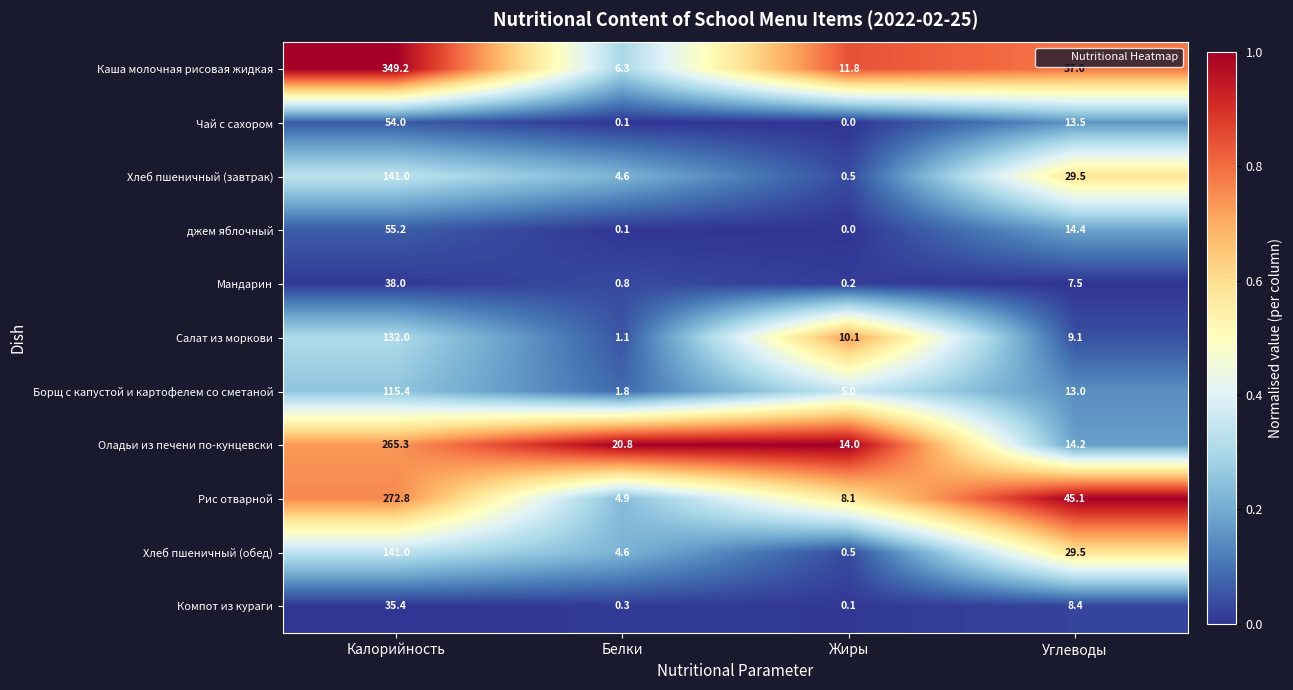

What is the difference between the Компот из кураги values at Углеводы and Калорийность?

27.0